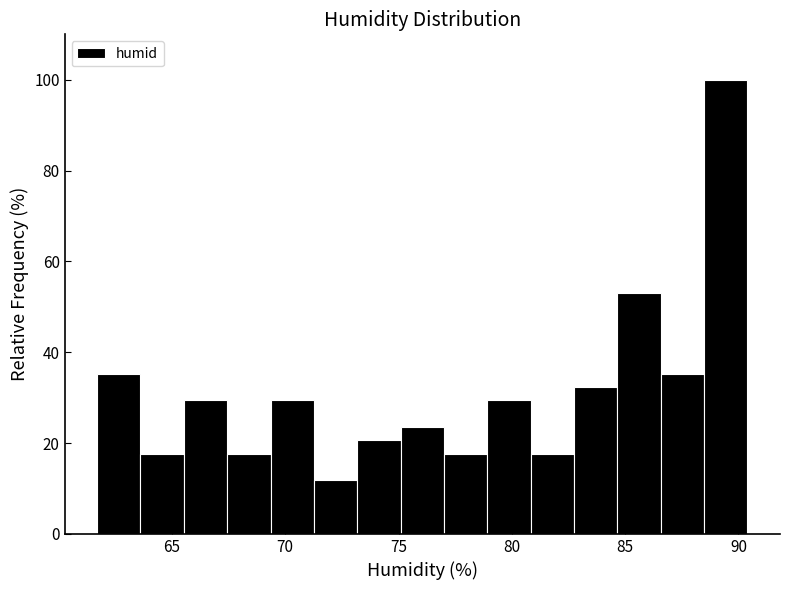

Around what value on the x-axis is the tallest bar? Give the approximate position of its centre, as read against the axis.

89.5